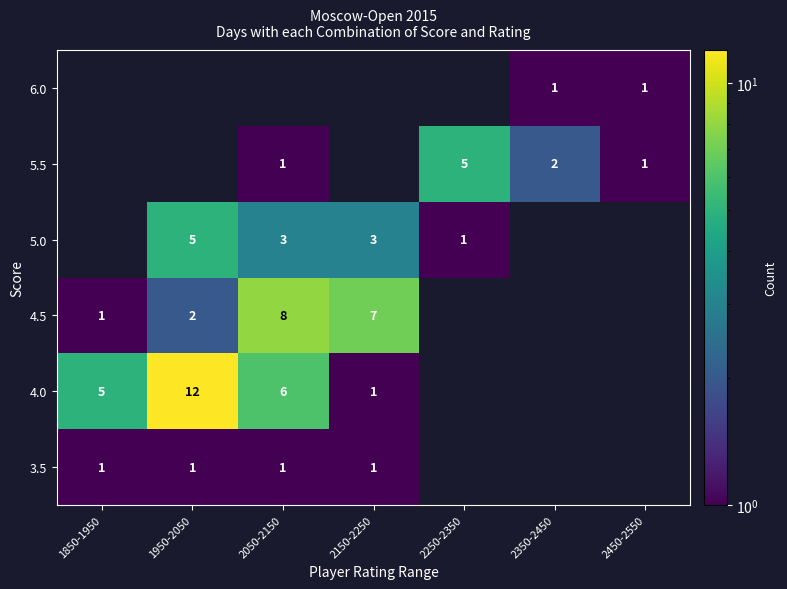

Is it true that 4.0 equals 12 at 1950-2050?

True